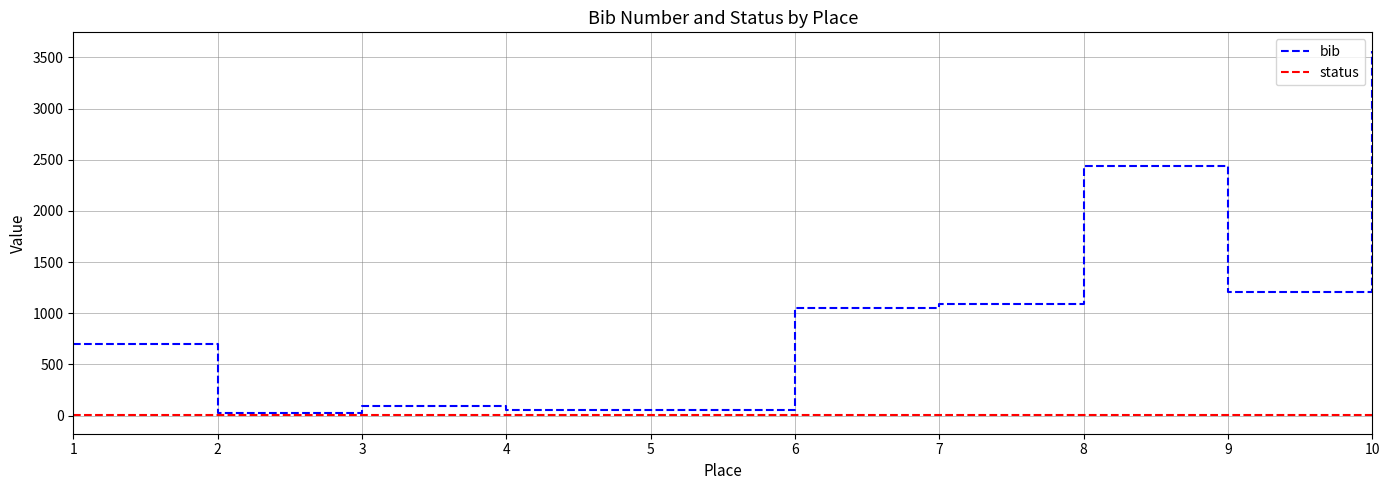

At which category is the sum across all series the highest?

10